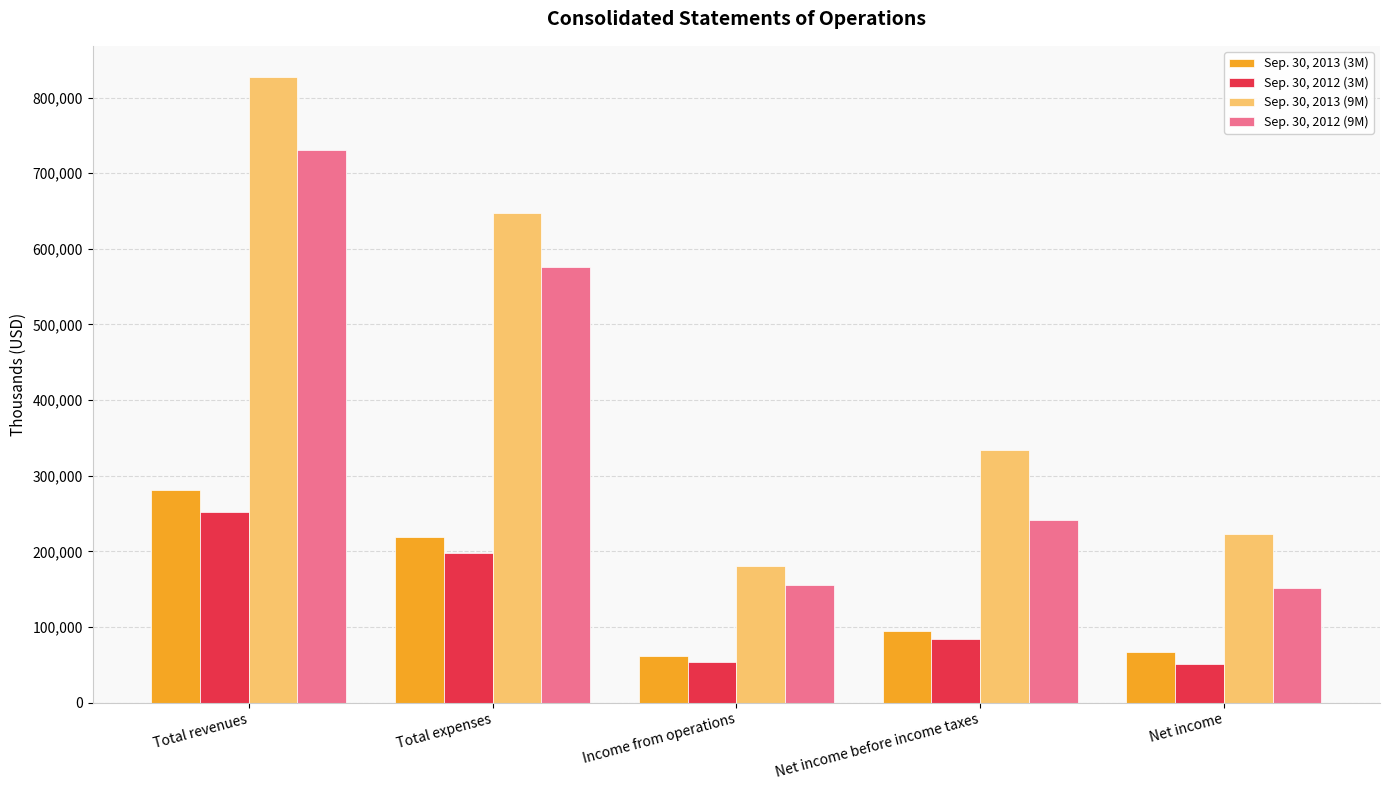

The Sep. 30, 2012 (3M) series shows 19062 at Net income before income taxes. True or false?

False